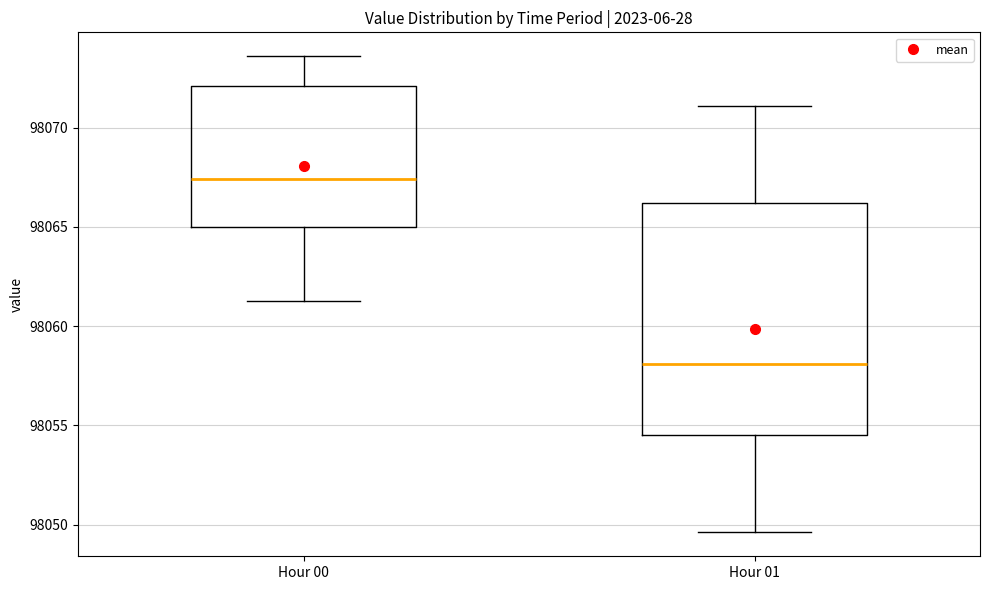

Which box's median line is the highest?

Hour 00